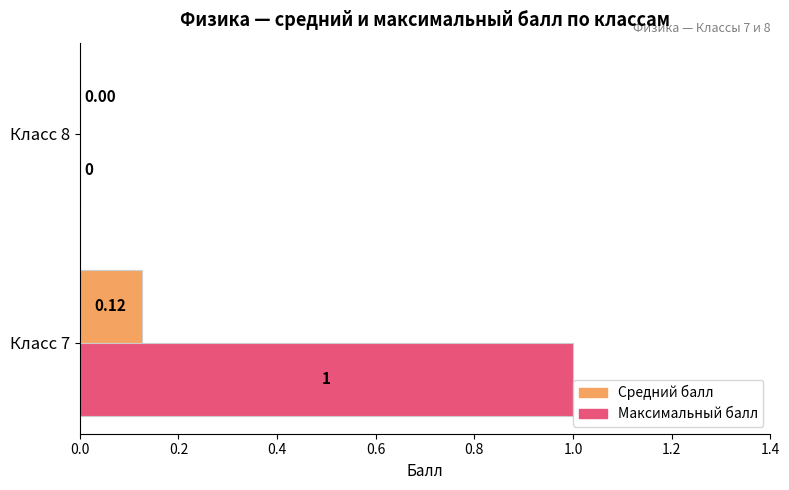

Is the value of Максимальный балл at Класс 8 greater than the value of Средний балл at Класс 7?

No